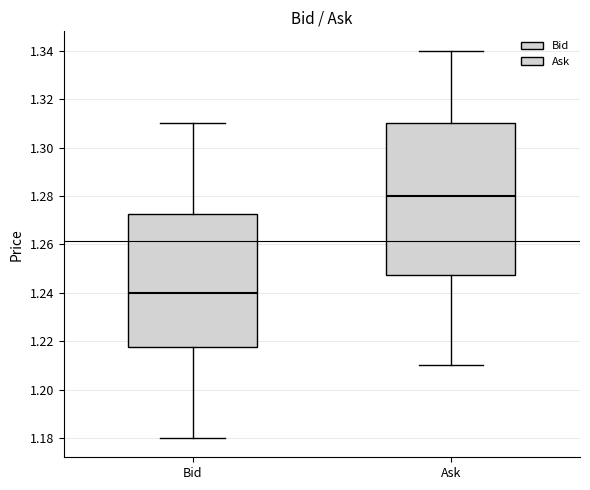

Which box's median line is the highest?

Ask